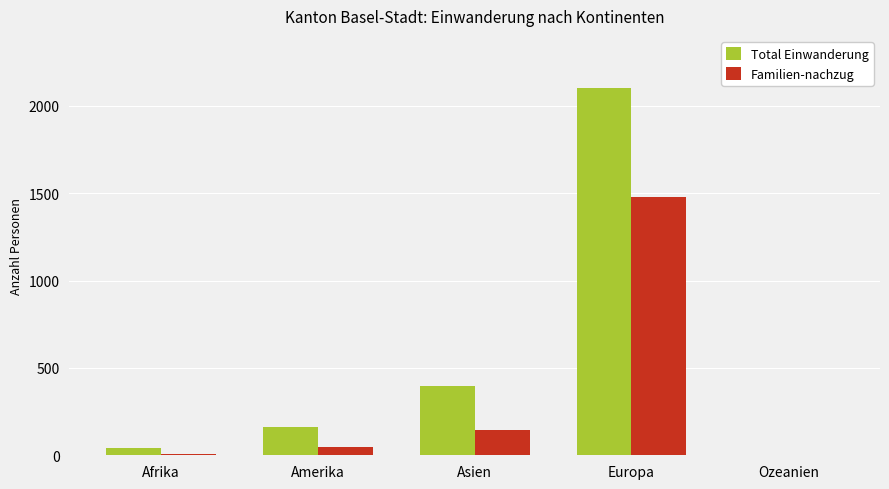

Which series has the largest range (max minus min)?

Total Einwanderung